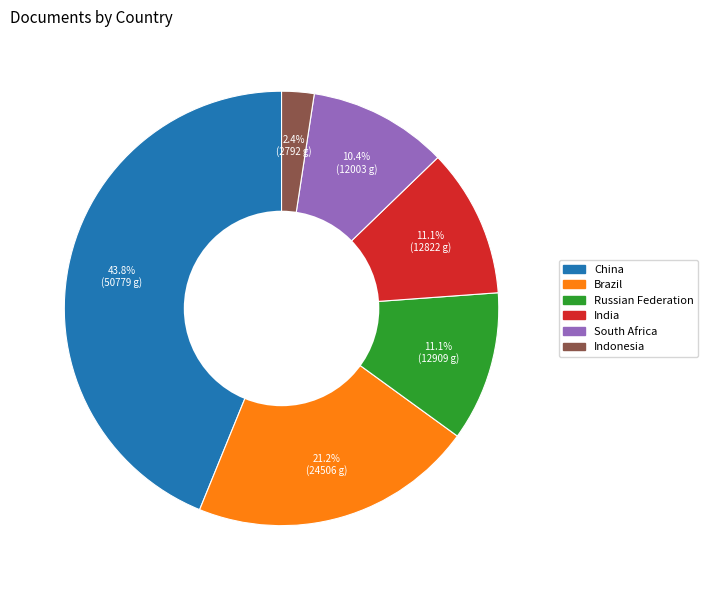

What percentage is NOT represented by China?

56.2%